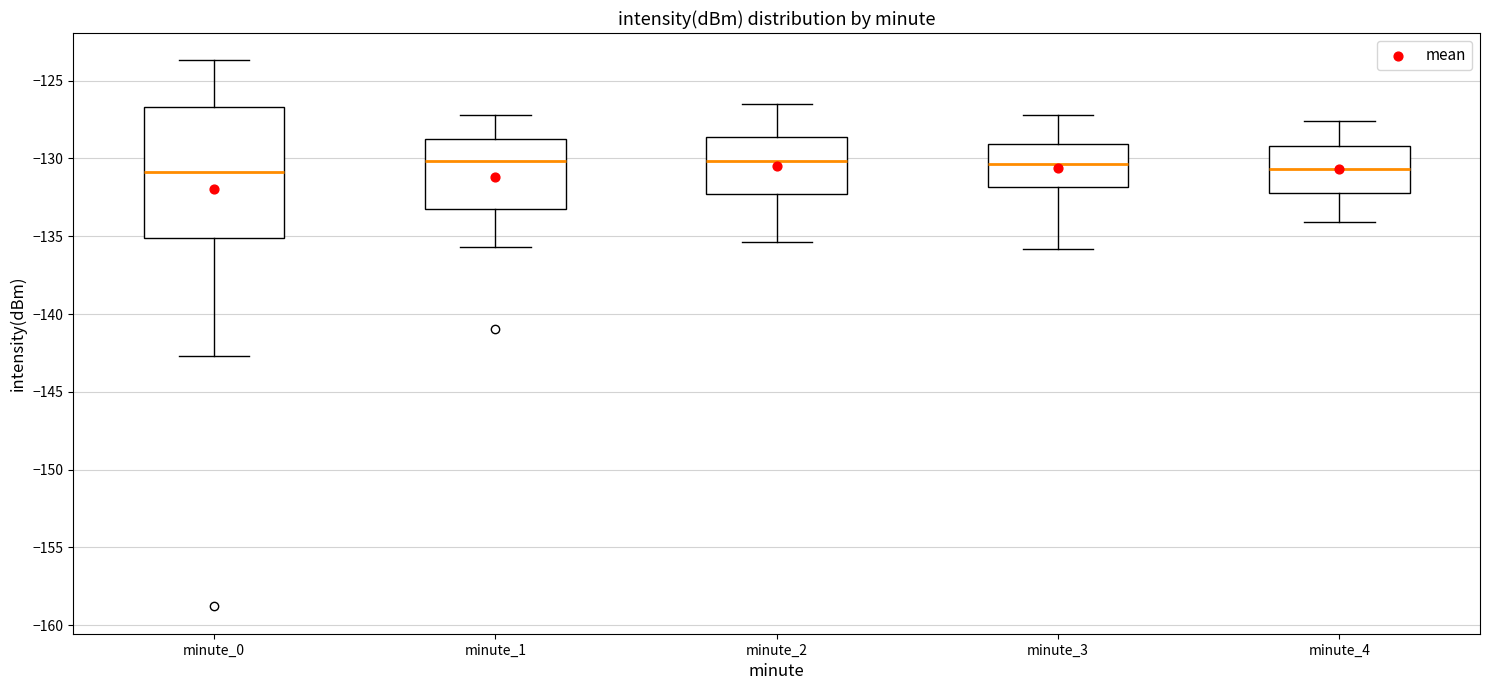

Reading left to right, transcribe this box plot: for each box, give where its median line is, the range the box spans, and where its two whiskers end, as read against the y-axis. The values are not printed on the chart, so give them approximately, as read against the axis.

minute_0: median -131.0, box -135.0 to -126.5, whiskers -142.5 to -123.5
minute_1: median -130.0, box -133.5 to -129.0, whiskers -135.5 to -127.0
minute_2: median -130.0, box -132.5 to -128.5, whiskers -135.5 to -126.5
minute_3: median -130.5, box -132.0 to -129.0, whiskers -136.0 to -127.0
minute_4: median -130.5, box -132.0 to -129.0, whiskers -134.0 to -127.5